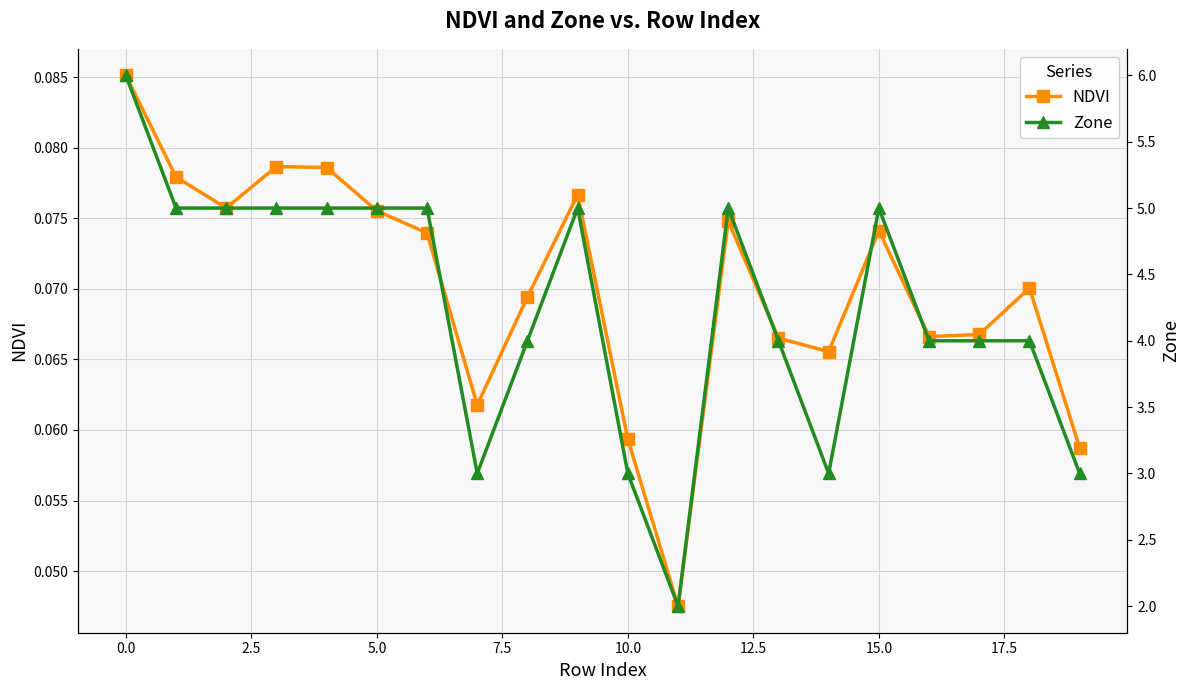

How many interior local valleys does the NDVI series have?

5